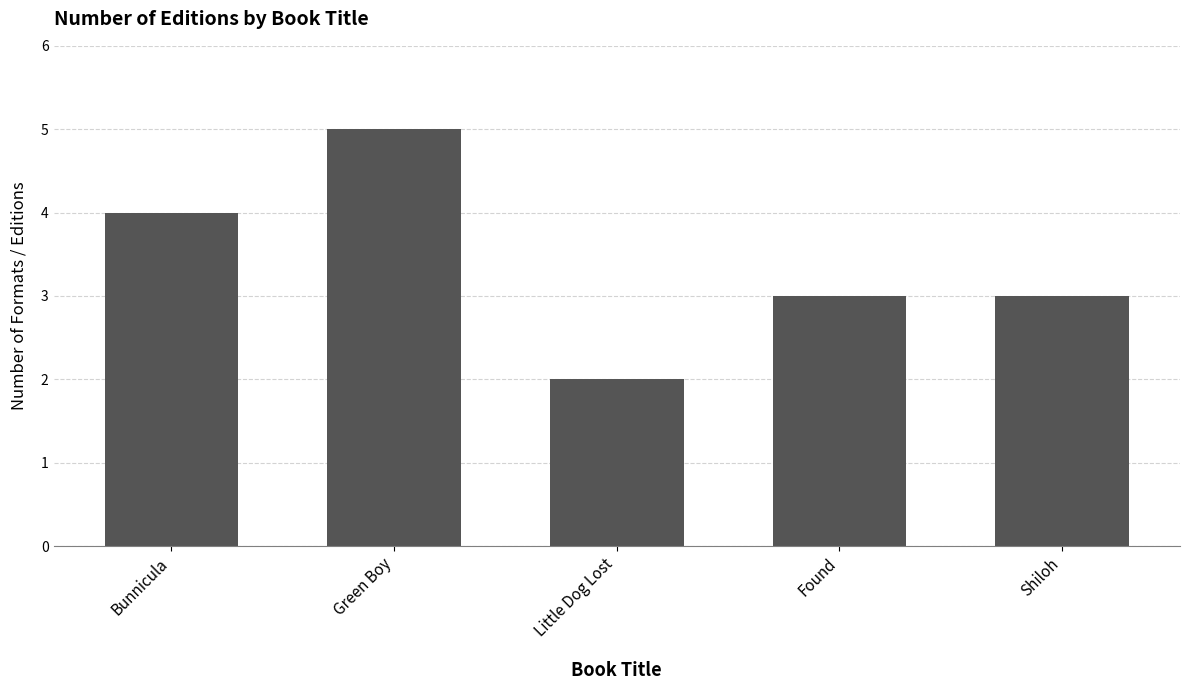

What is the greatest value displayed?

5